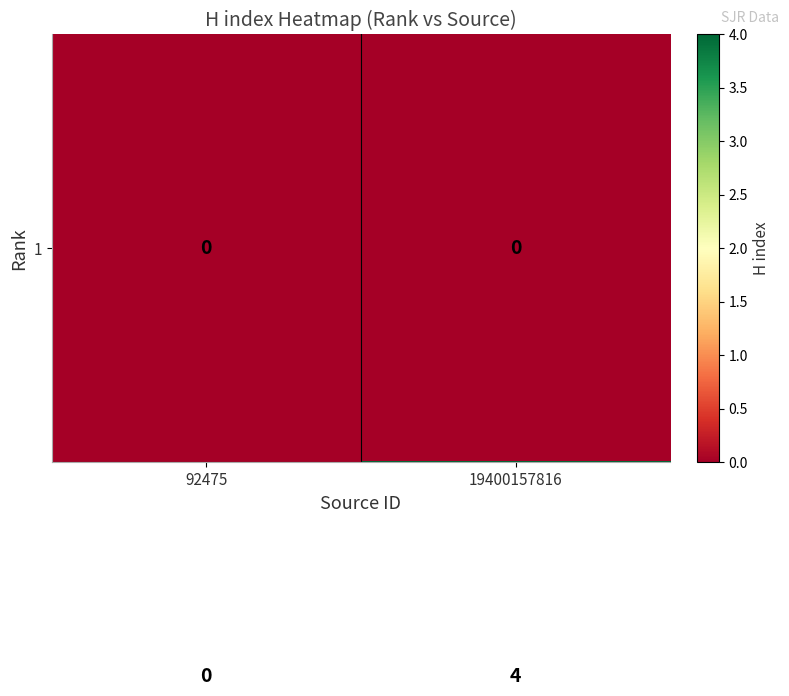

Which label corresponds to the largest value in the chart?

19400157816